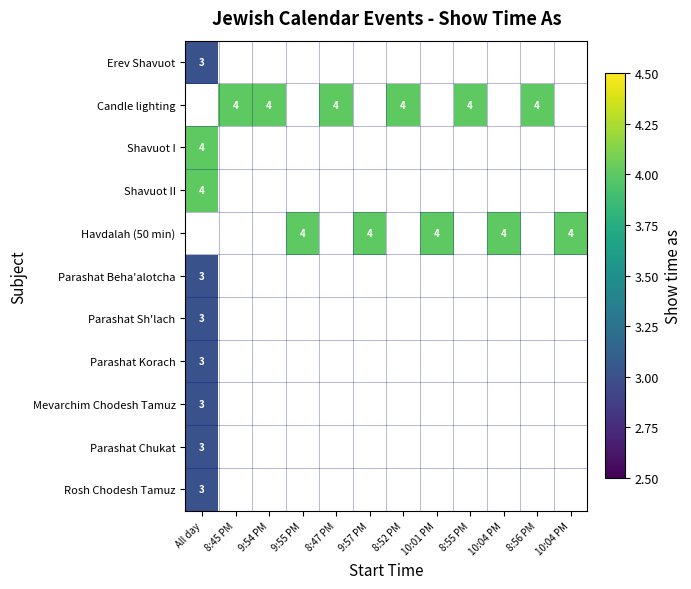

Which category has the highest value across all series?

8:45 PM